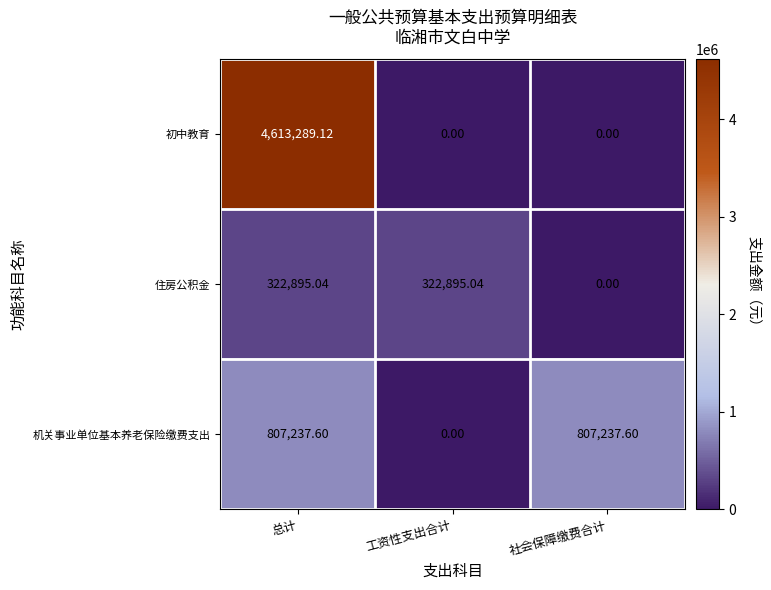

Between 总计 and 社会保障缴费合计, which series saw the biggest shift?

初中教育